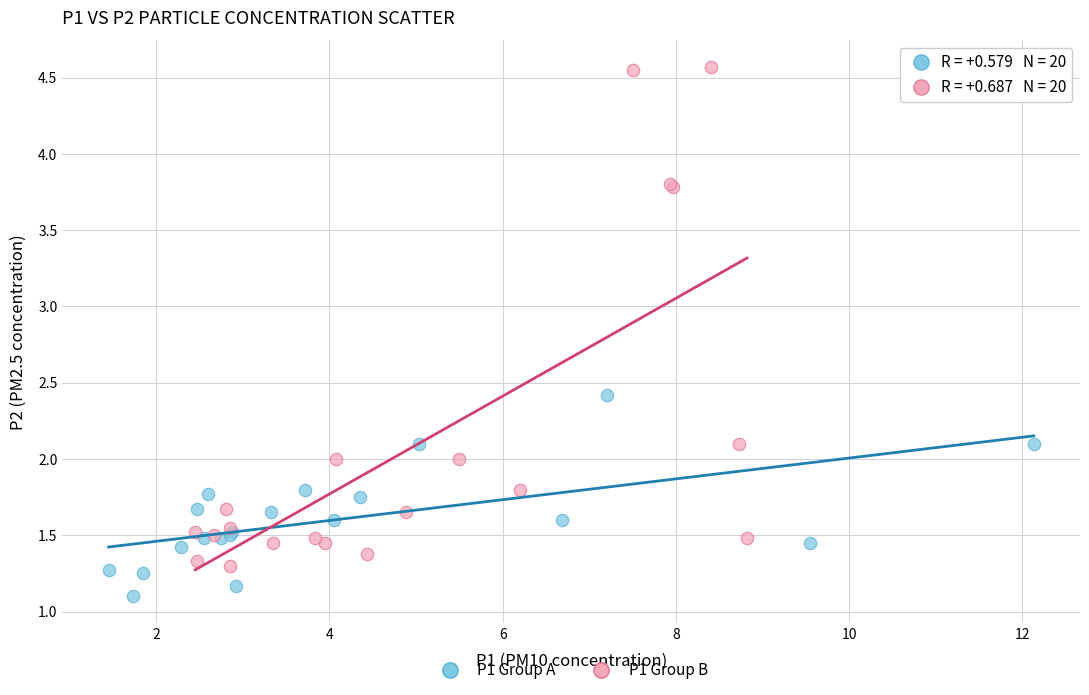

Which series has the widest spread of Y values?

P1 Group B